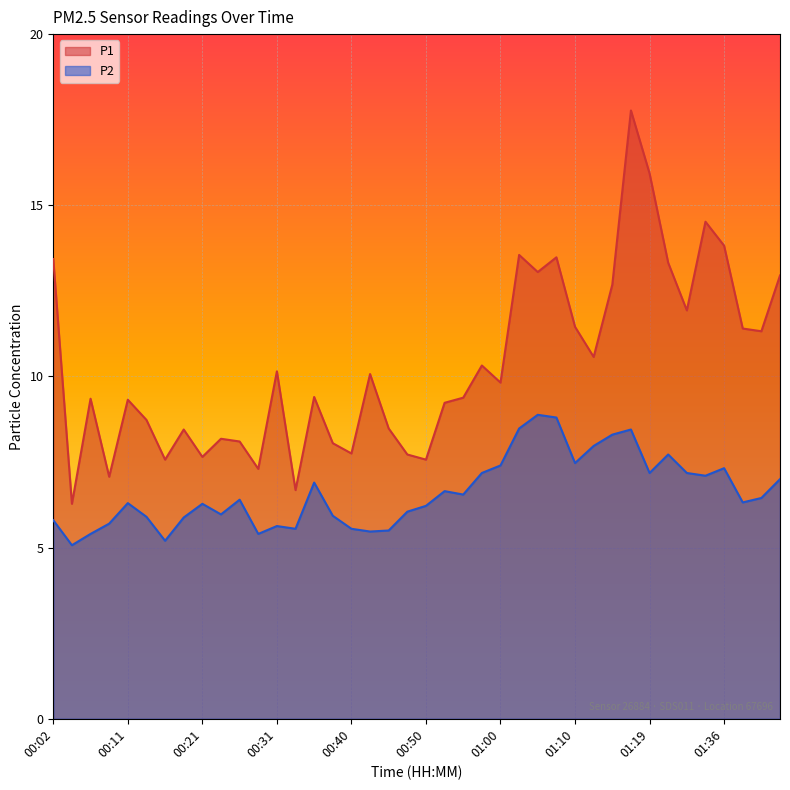

How many interior local peaks does the P2 series have?

10